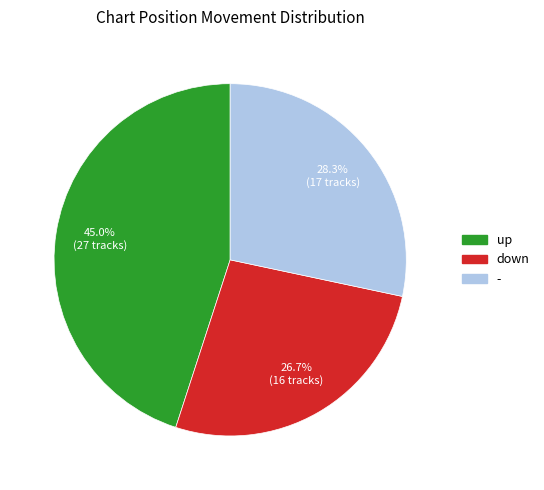

Is the sum of - and down greater than half?

Yes